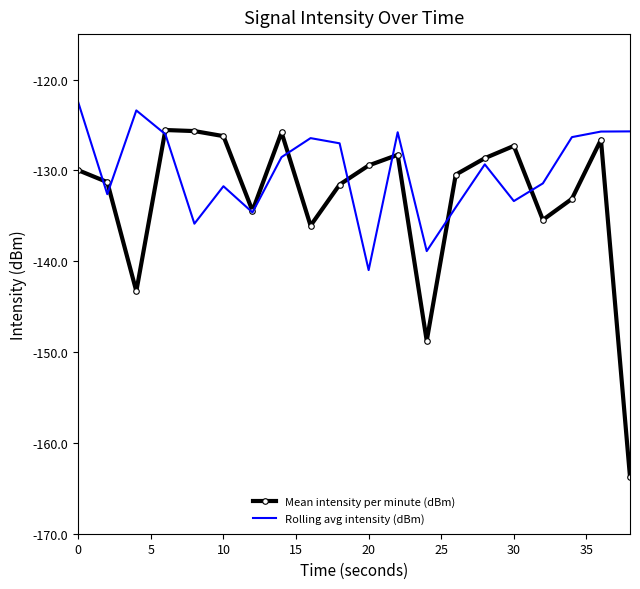

Which series has the largest total across all categories?

Rolling avg intensity (dBm)